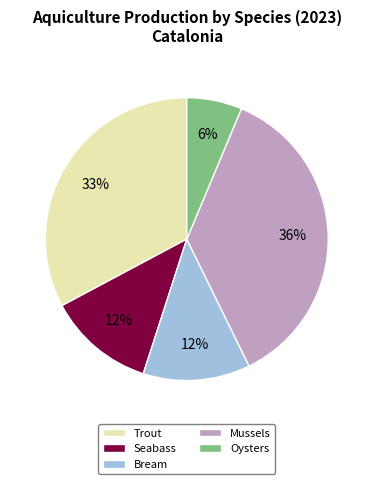

Is the sum of Seabass and Trout greater than half?

No